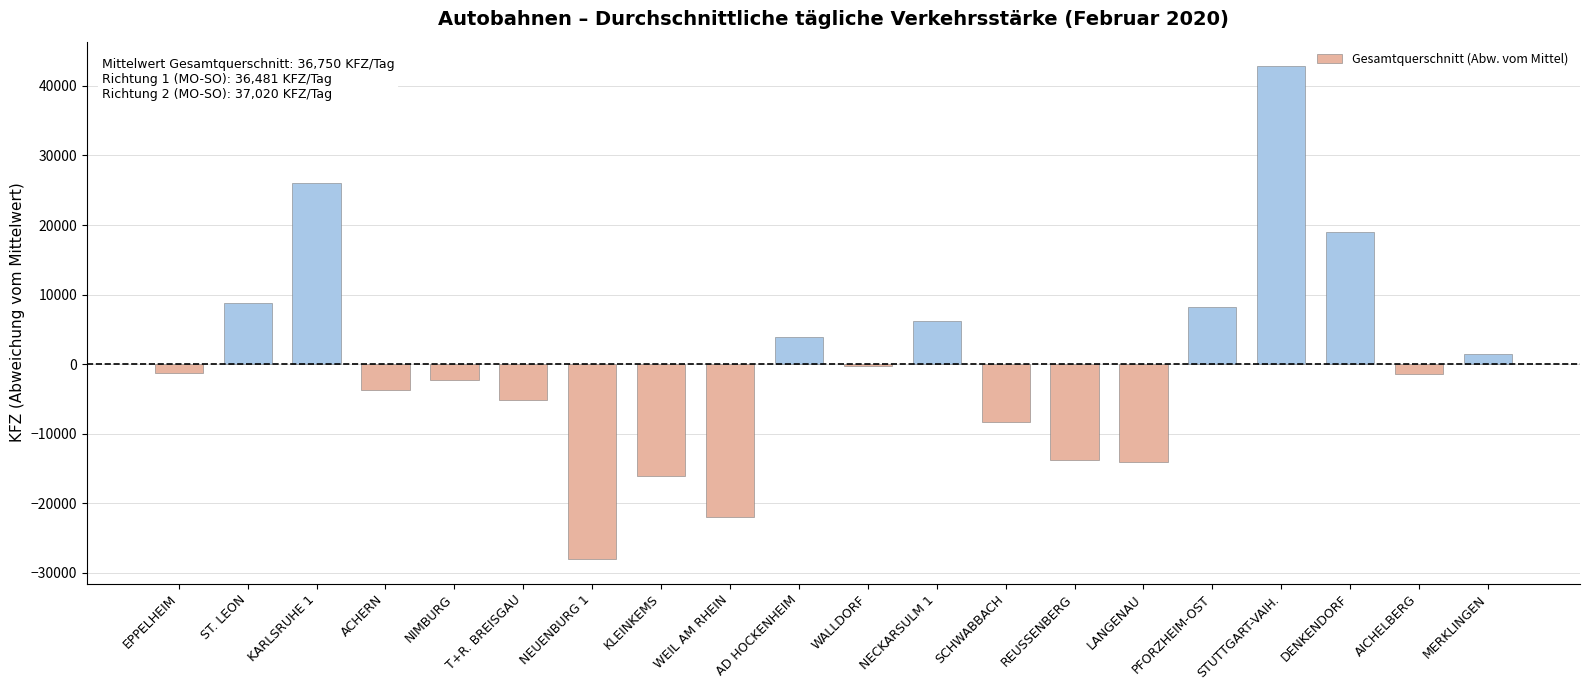

Between REUSSENBERG and ACHERN, which is larger?

ACHERN